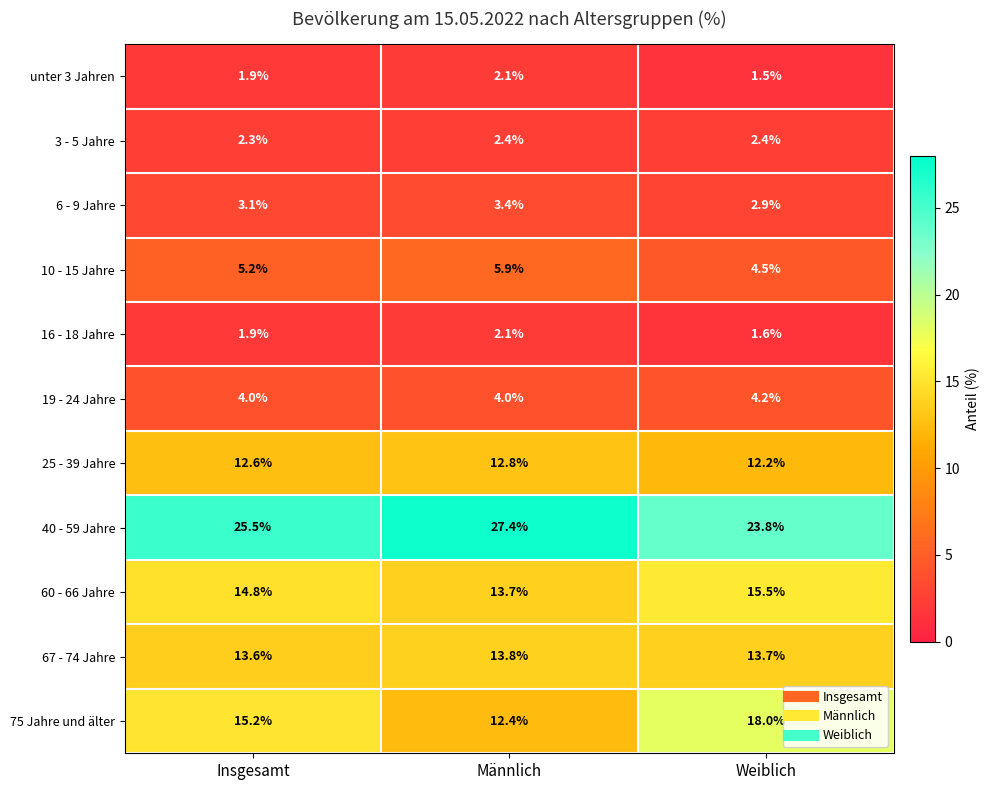

Rank the series at Weiblich from lowest to highest value.

unter 3 Jahren, 16 - 18 Jahre, 3 - 5 Jahre, 6 - 9 Jahre, 19 - 24 Jahre, 10 - 15 Jahre, 25 - 39 Jahre, 67 - 74 Jahre, 60 - 66 Jahre, 75 Jahre und älter, 40 - 59 Jahre